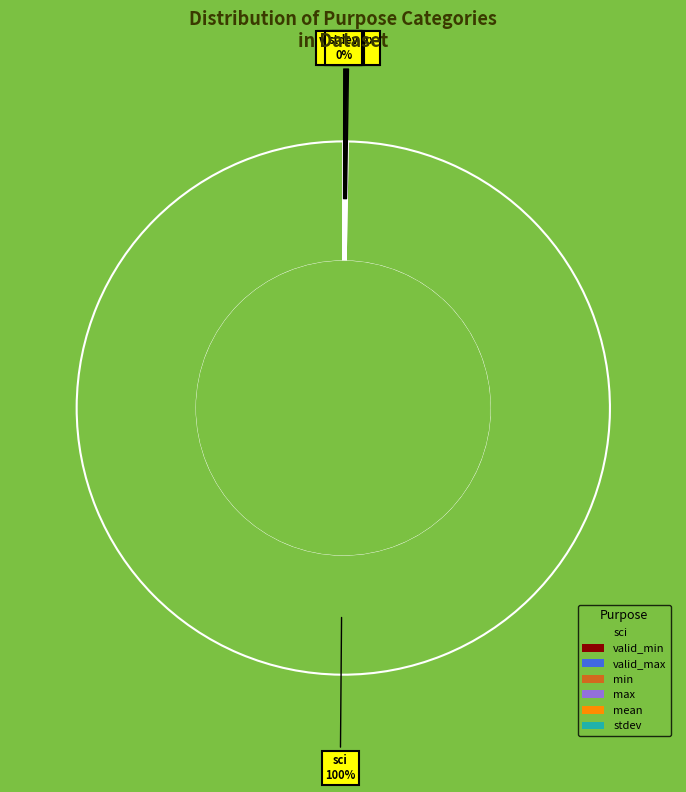

To the nearest percent, what portion does sci represent?

100%